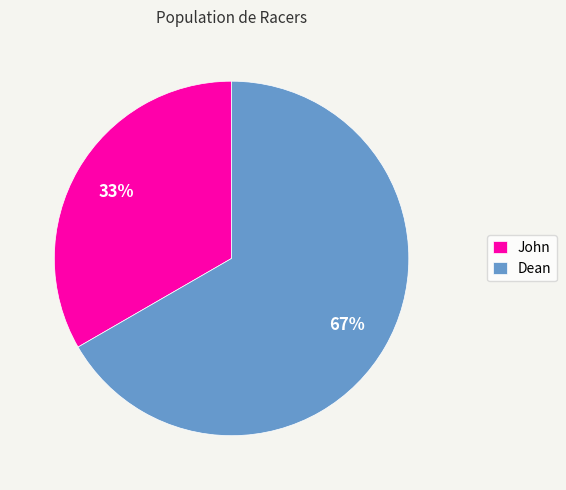

Do Dean and John together represent more than half of the pie?

Yes